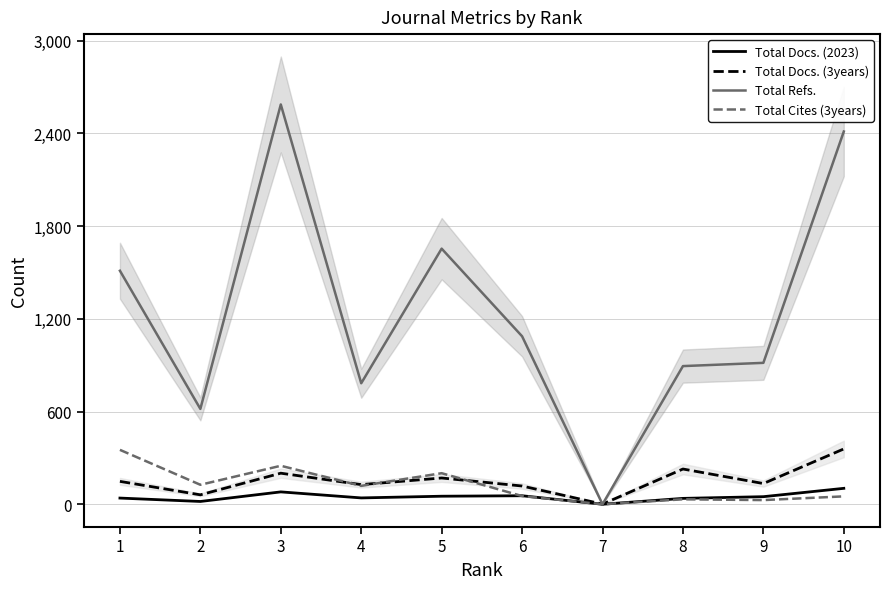

At which category is the sum across all series the highest?

3